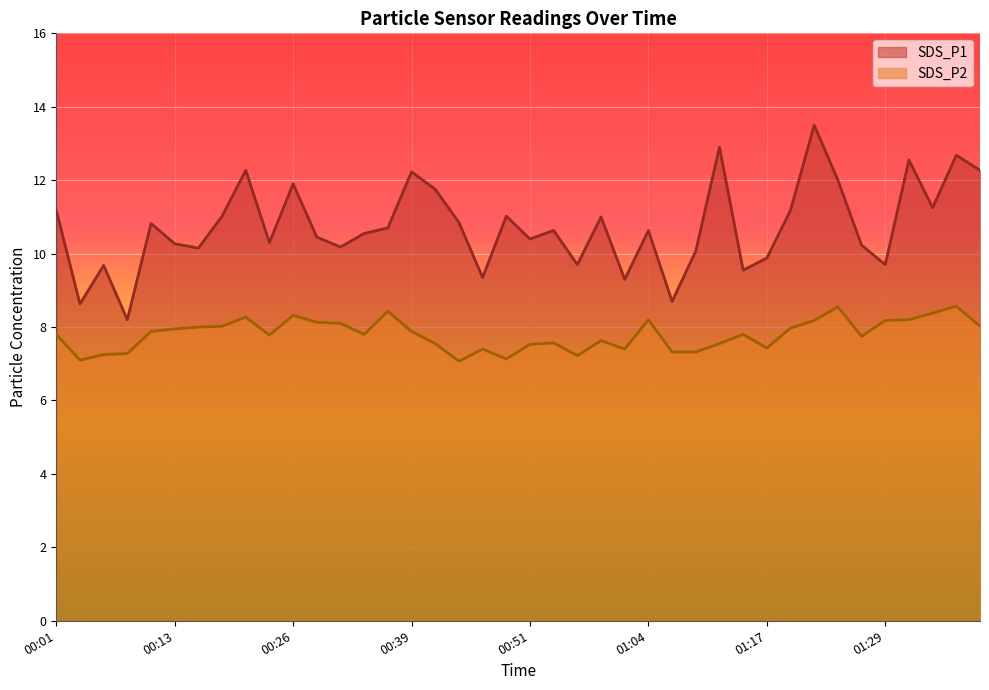

At which label does SDS_P1 reach its peak?

01:22